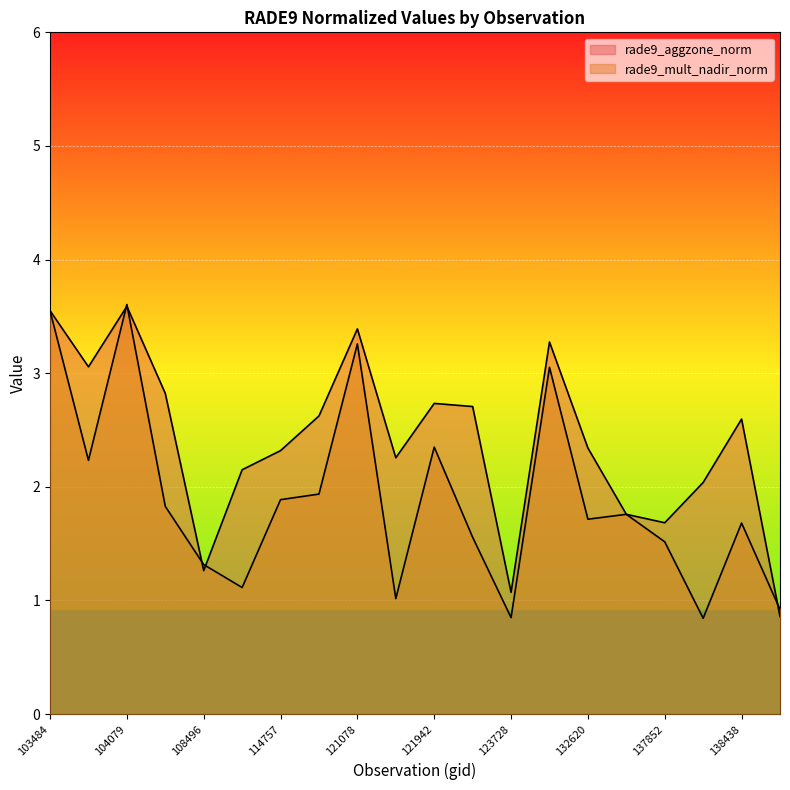

Which series has the widest spread of values?

rade9_mult_nadir_norm